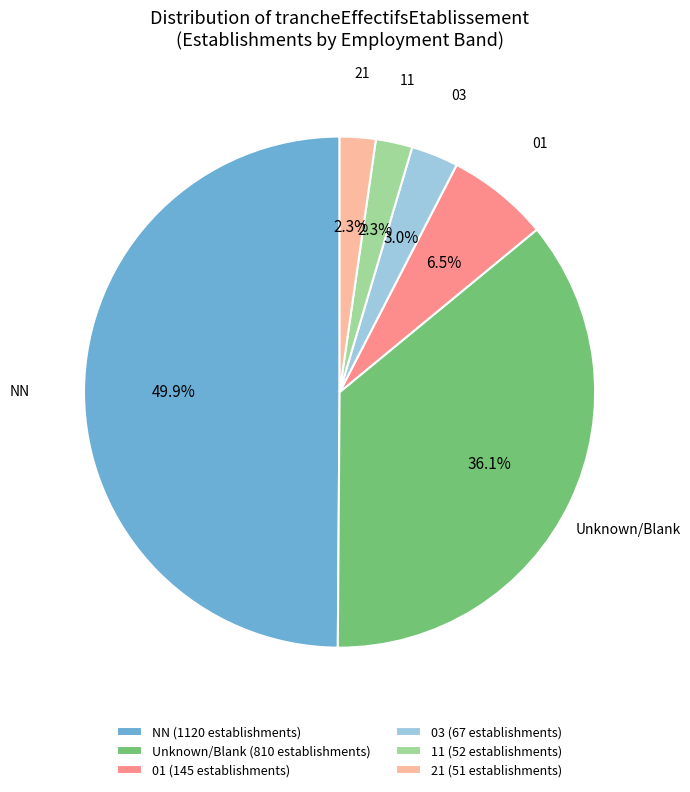

Count the number of slices in the pie.

6